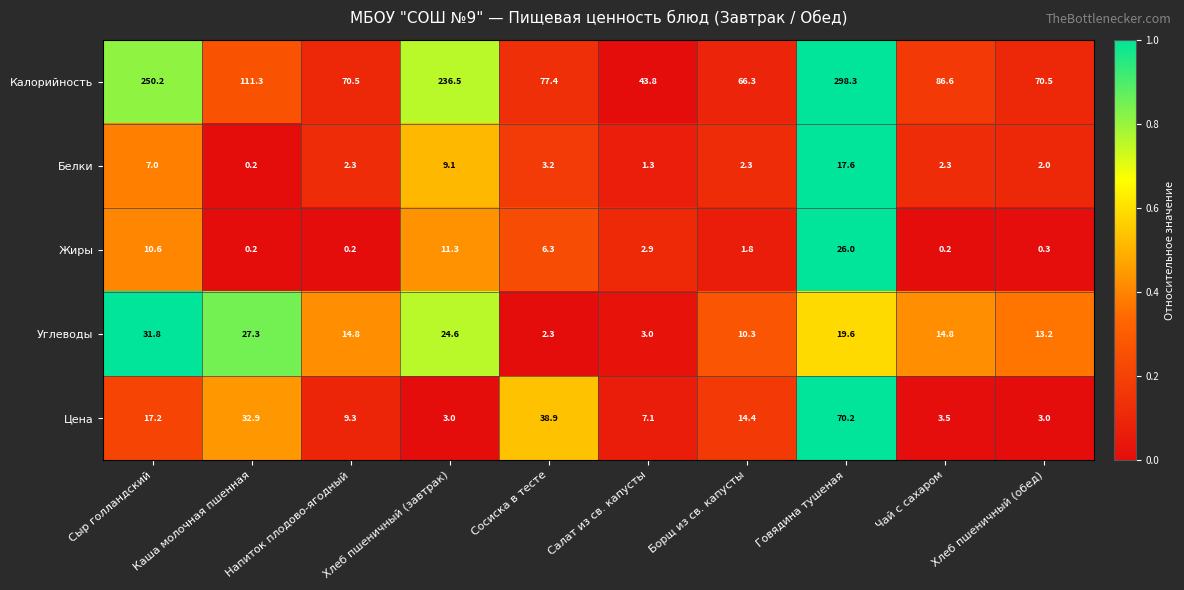

At which category is the sum across all series the highest?

Говядина тушеная